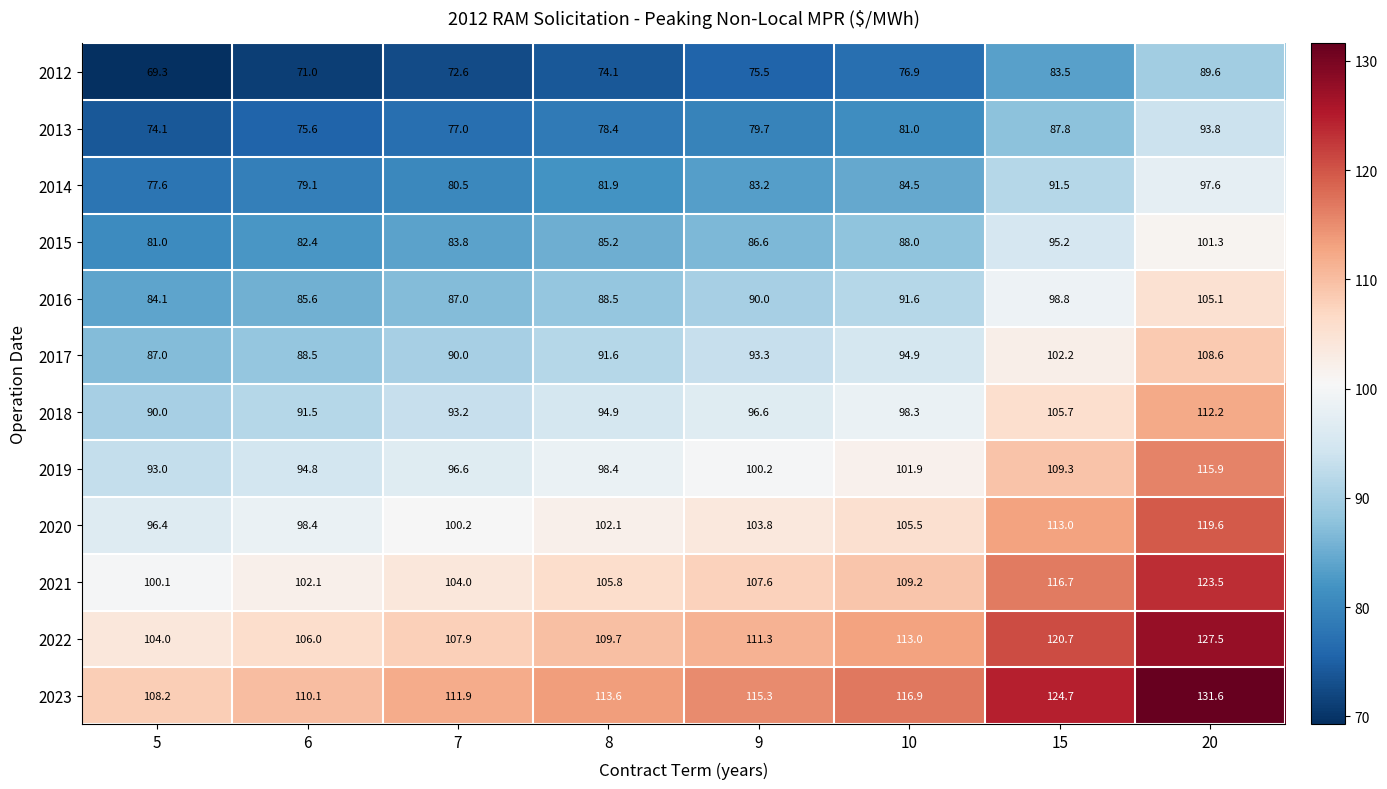

Where does the 2012 series first go above 75?

9